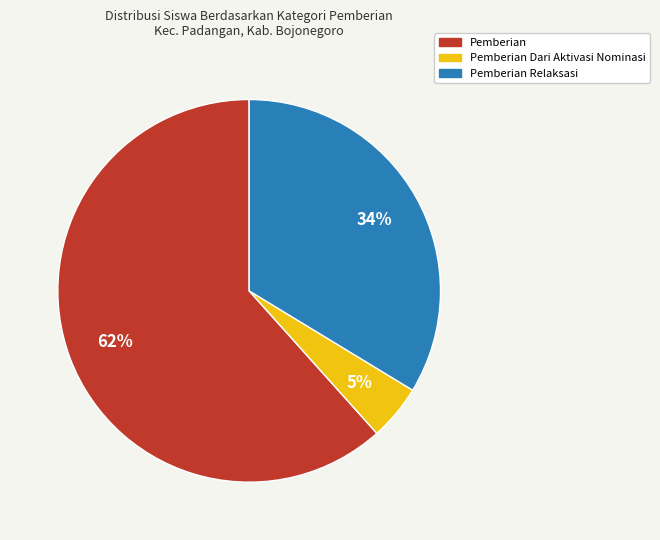

How many slices are in this pie chart?

3